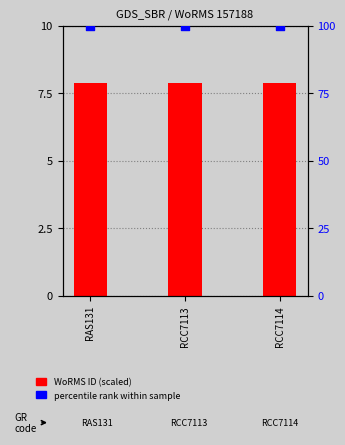

What is the total value across all series at RAS131?

107.9